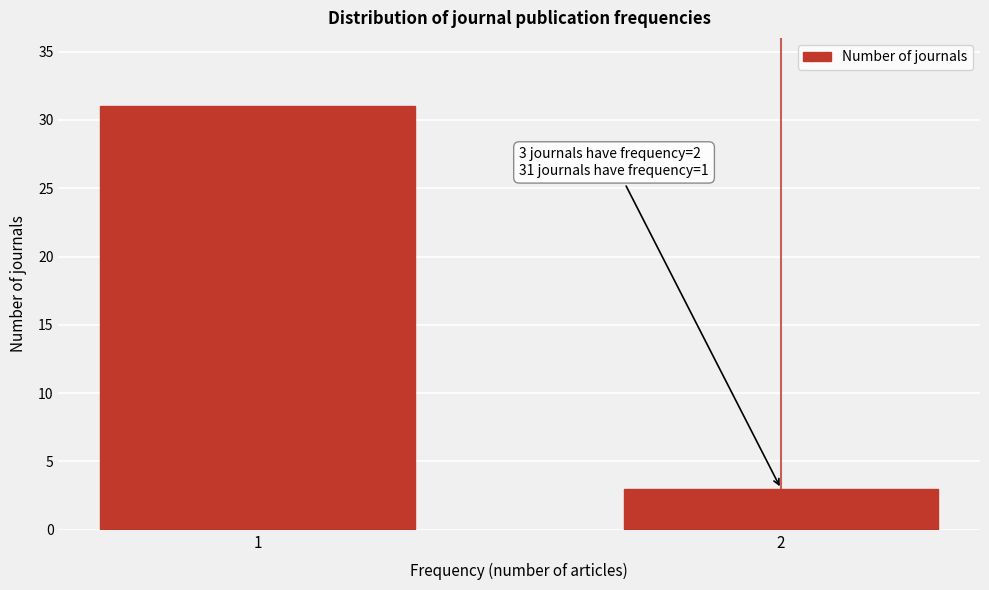

Reading left to right, what are all the values shown in this chart?

1=31	2=3